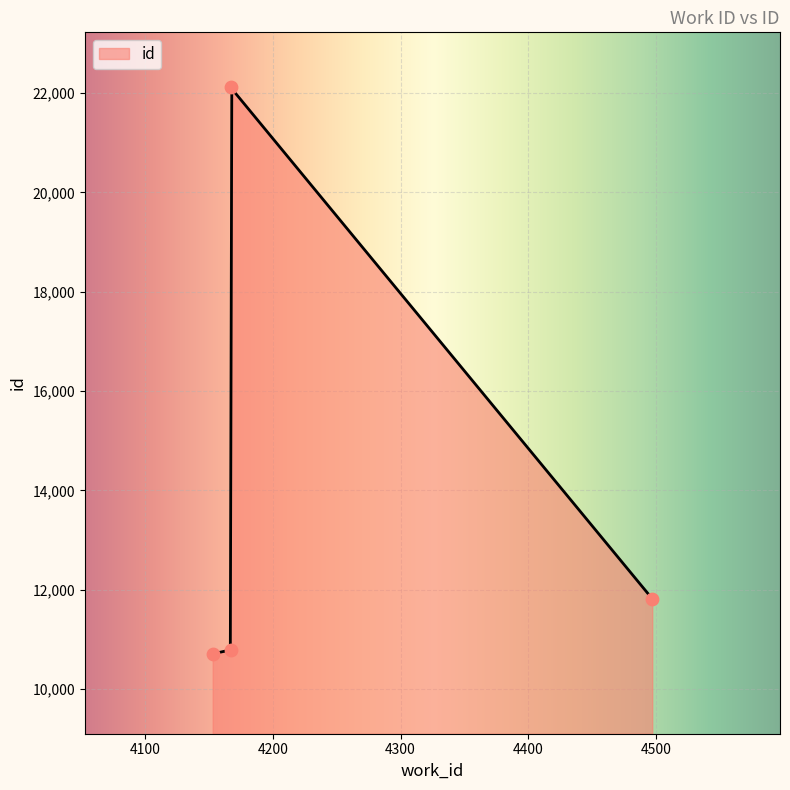

What is the change in value from 4497 to 4167?

+10292